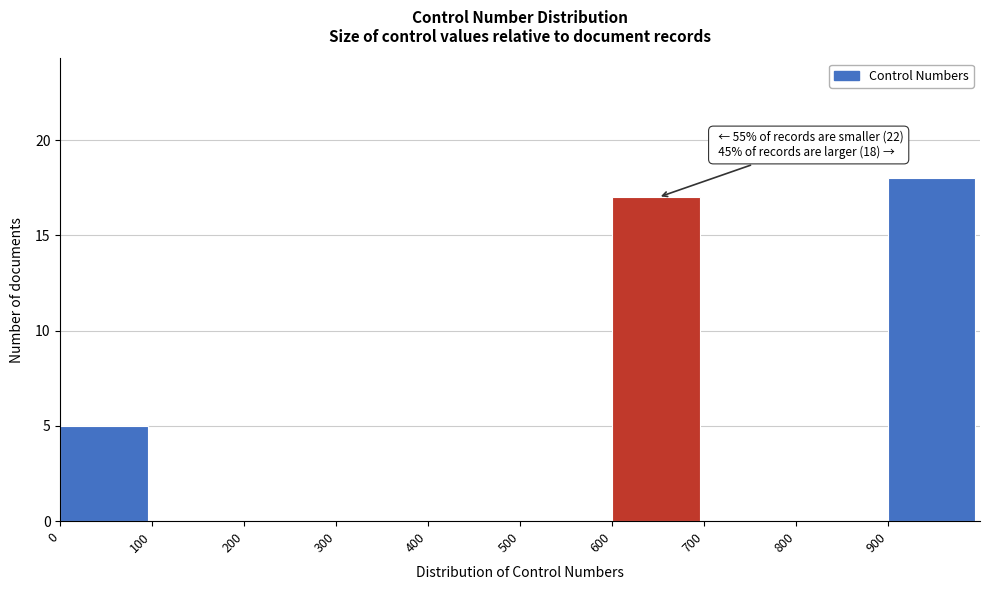

Which range on the x-axis has the tallest bar?

900 to 1000